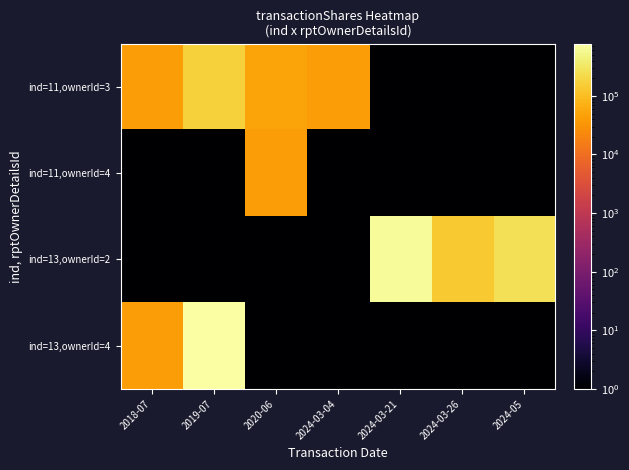

What is the greatest value displayed?

777377